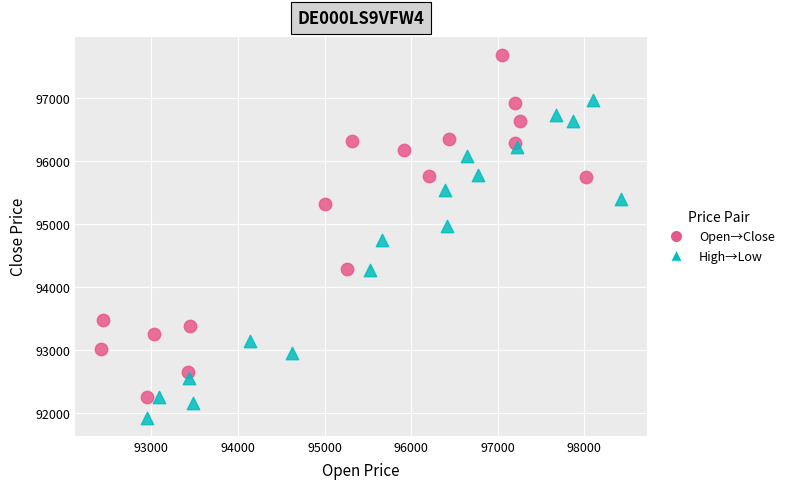

Which series contains the lowest Y value?

High→Low